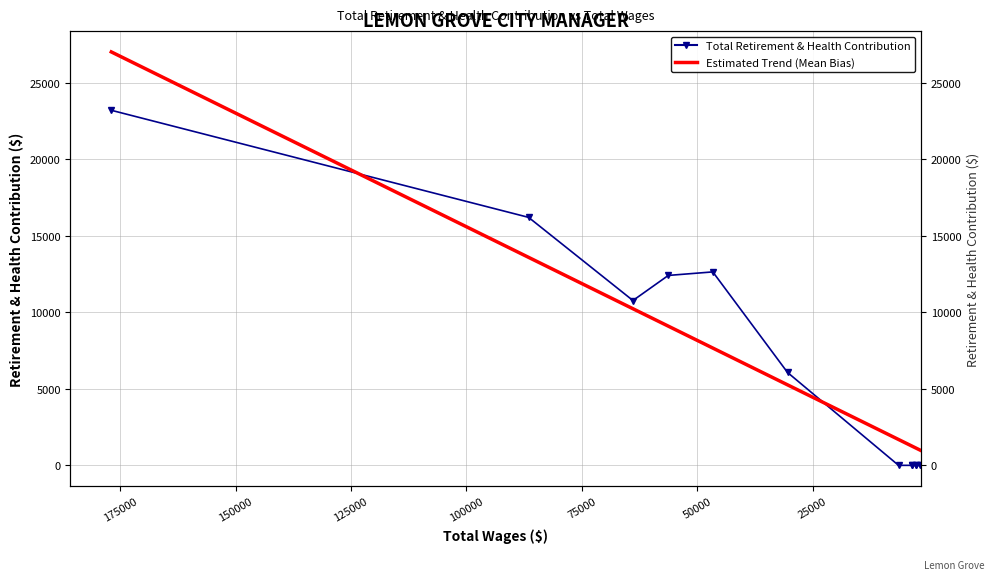

What are all the series names shown in the legend?

Total Retirement & Health Contribution, Estimated Trend (Mean Bias)